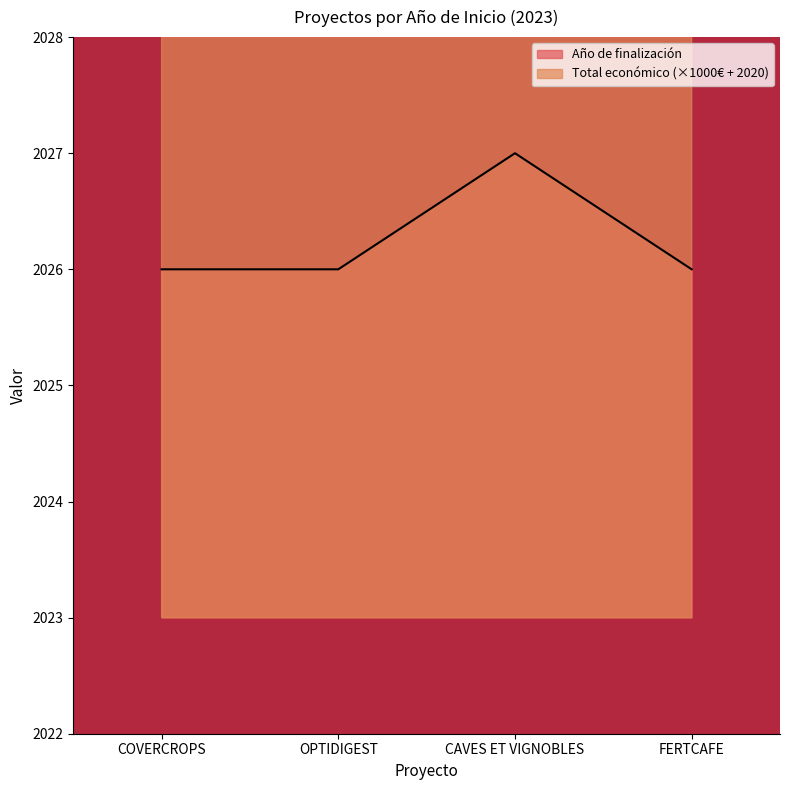

Rank the series by their average value, from highest to lowest.

Total económico, Año de finalización